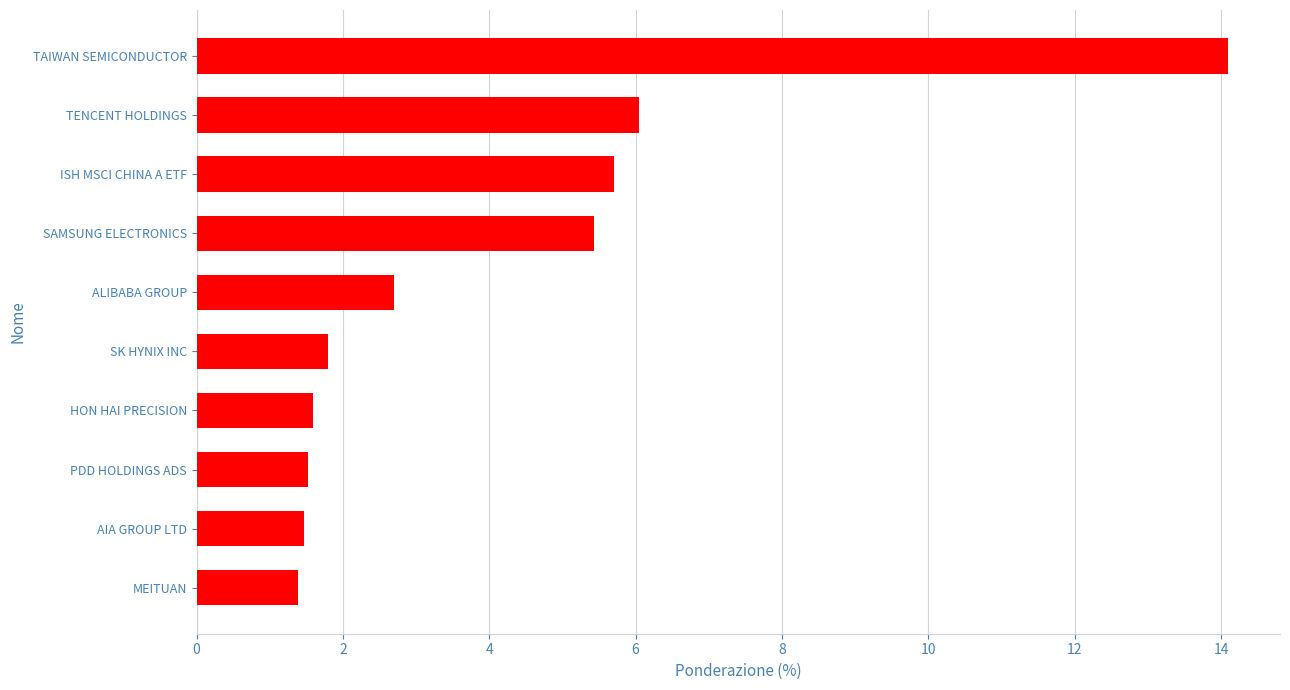

True or false: the data shows 6.0 at TENCENT HOLDINGS.

True